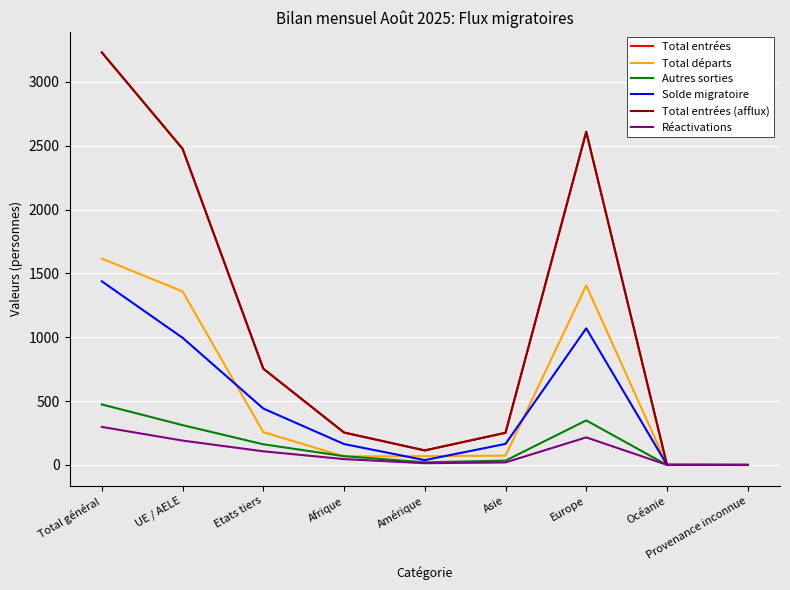

Read the Autres sorties value at Afrique, to the nearest 10.

70